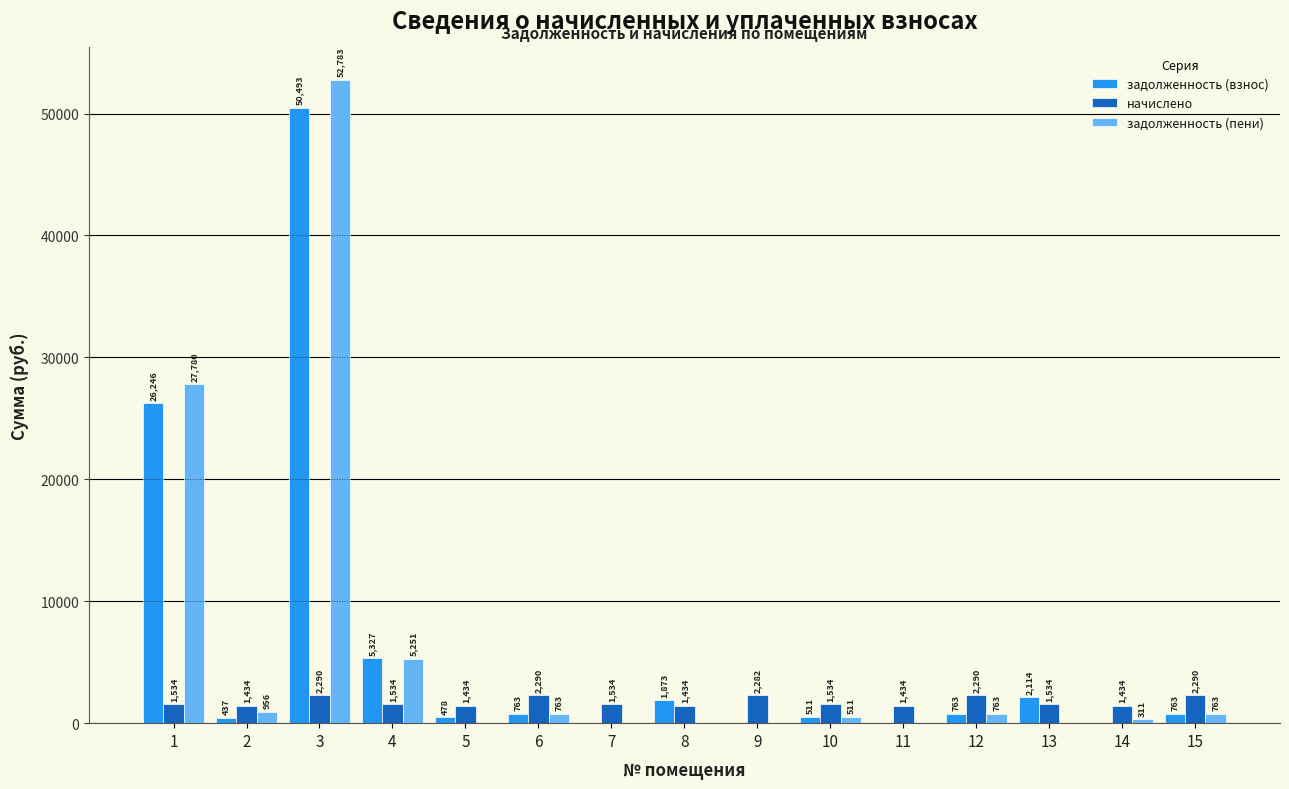

Is the value of задолженность (взнос) at 5 greater than the value of начислено at 7?

No